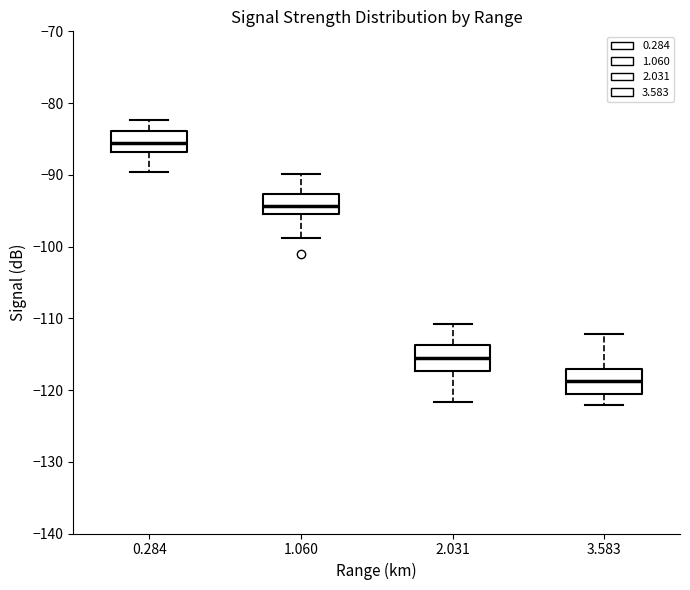

Reading left to right, transcribe this box plot: for each box, give where its median line is, the range the box spans, and where its two whiskers end, as read against the y-axis. The values are not printed on the chart, so give them approximately, as read against the axis.

0.284: median -86, box -87 to -84, whiskers -90 to -82
1.060: median -94, box -95 to -93, whiskers -99 to -90
2.031: median -116, box -117 to -114, whiskers -122 to -111
3.583: median -119, box -121 to -117, whiskers -122 to -112